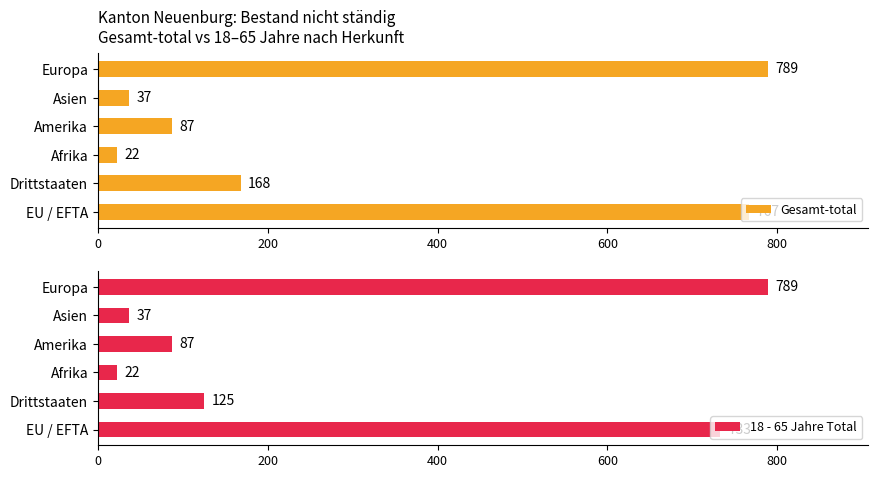

The value of 18 - 65 Jahre Total at EU / EFTA is 733. True or false?

True